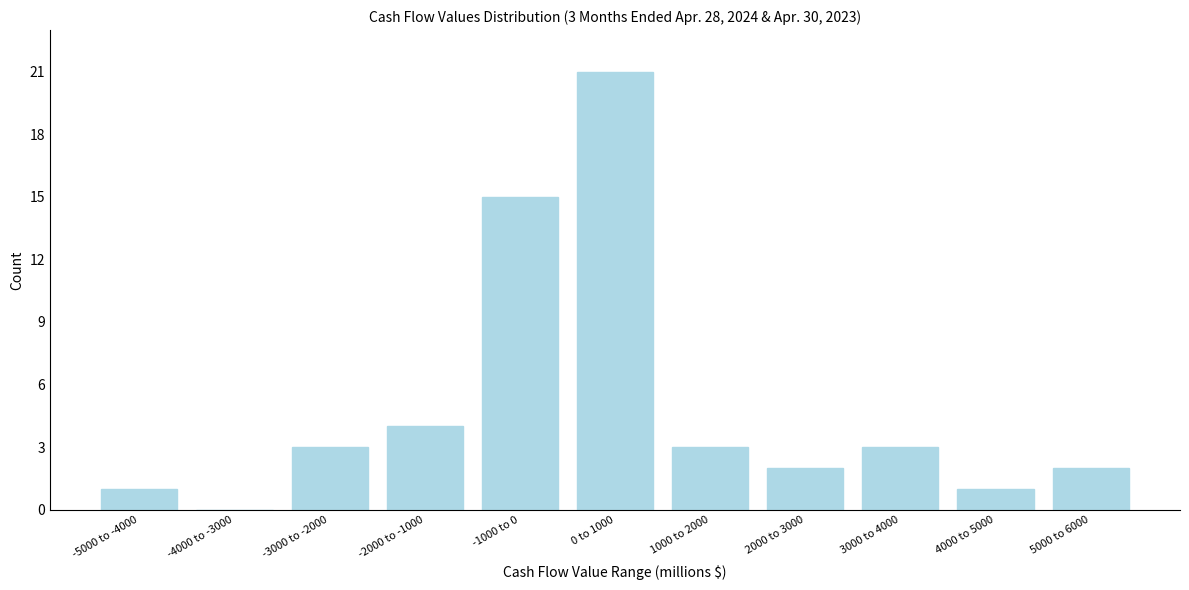

Reading left to right, list all the values displayed in this chart.

-5000 to -4000=1	-4000 to -3000=0	-3000 to -2000=3	-2000 to -1000=4	-1000 to 0=15	0 to 1000=21	1000 to 2000=3	2000 to 3000=2	3000 to 4000=3	4000 to 5000=1	5000 to 6000=2